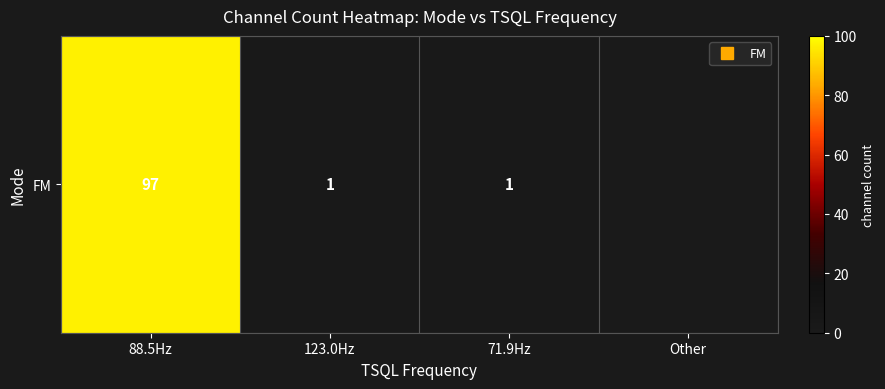

How many distinct data groups are displayed?

1